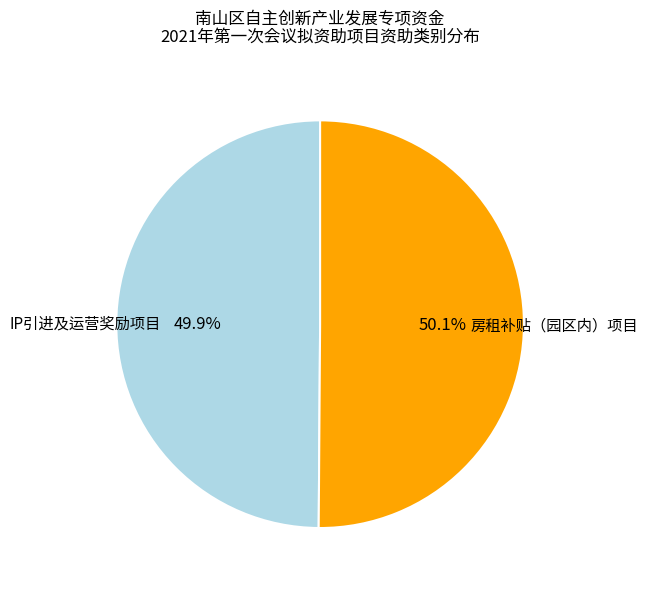

To the nearest percent, what is the average slice percentage?

50%